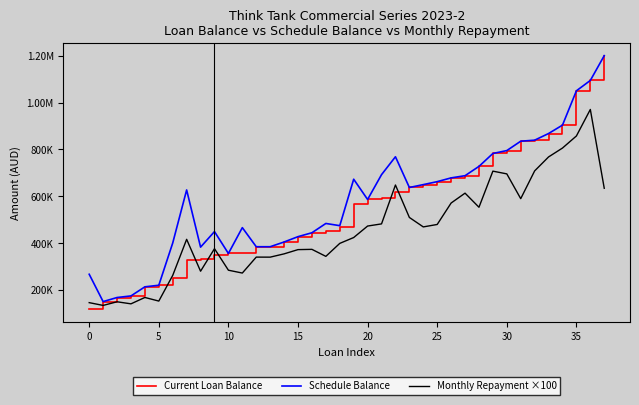

Is this an area chart (filled region under the line)?

No